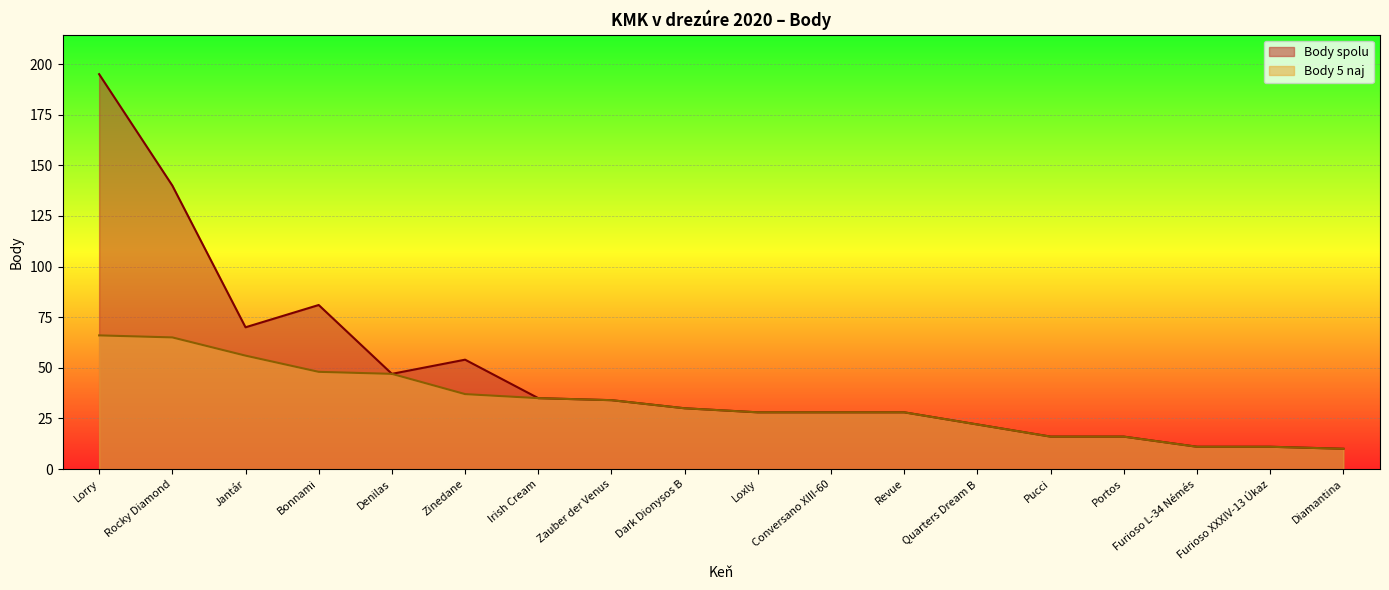

What is the sum of the Body 5 naj values at Pucci and Conversano XIII-60?

44